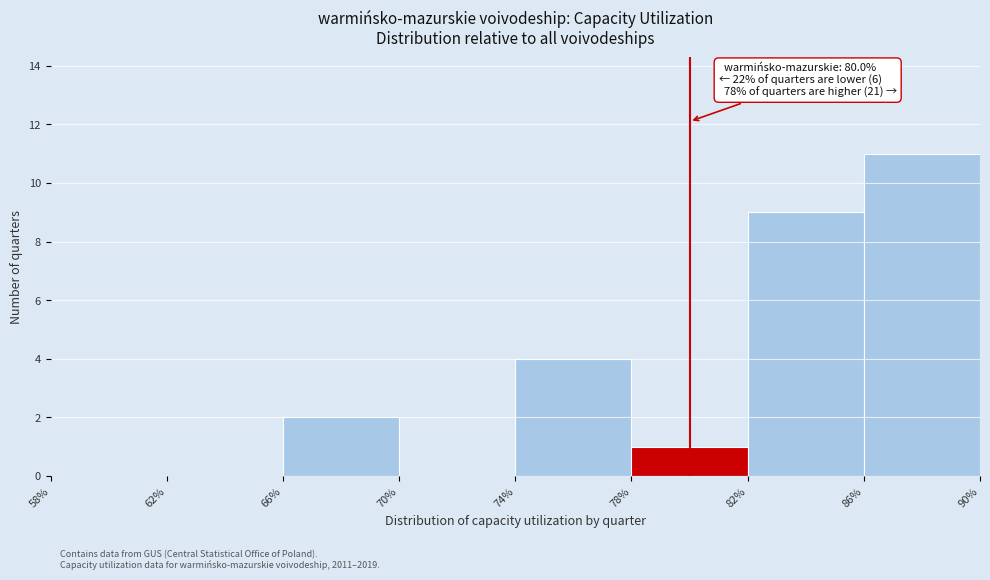

Which range on the x-axis has the tallest bar?

86% to 90%